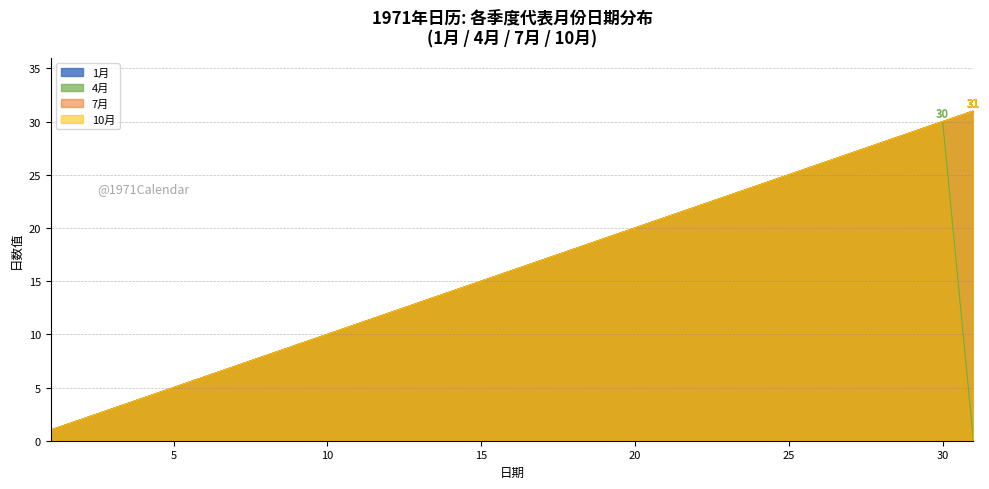

Which series changed the most between 16 and 19?

1月